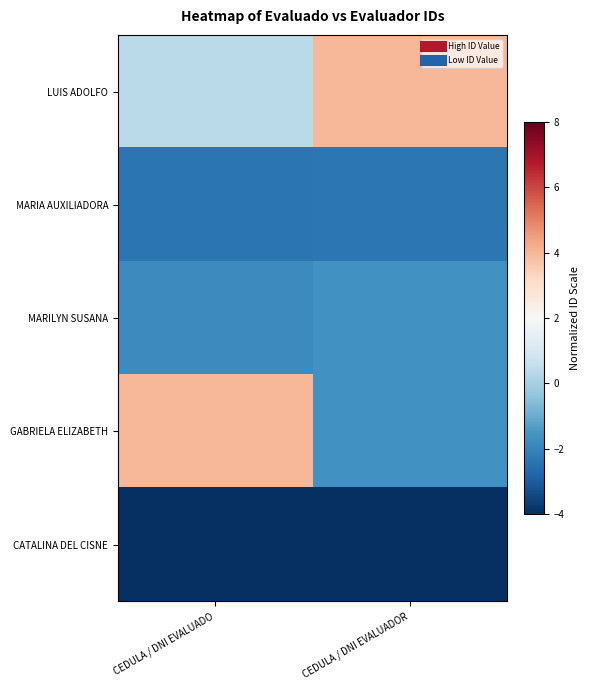

Reading left to right, transcribe all the data shown in this chart.

LUIS ADOLFO: CEDULA / DNI EVALUADO=0.4	CEDULA / DNI EVALUADOR=4.0
MARIA AUXILIADORA: CEDULA / DNI EVALUADO=-2.4	CEDULA / DNI EVALUADOR=-2.3
MARILYN SUSANA: CEDULA / DNI EVALUADO=-1.8	CEDULA / DNI EVALUADOR=-1.6
GABRIELA ELIZABETH: CEDULA / DNI EVALUADO=4.0	CEDULA / DNI EVALUADOR=-1.6
CATALINA DEL CISNE: CEDULA / DNI EVALUADO=-4.0	CEDULA / DNI EVALUADOR=-4.0